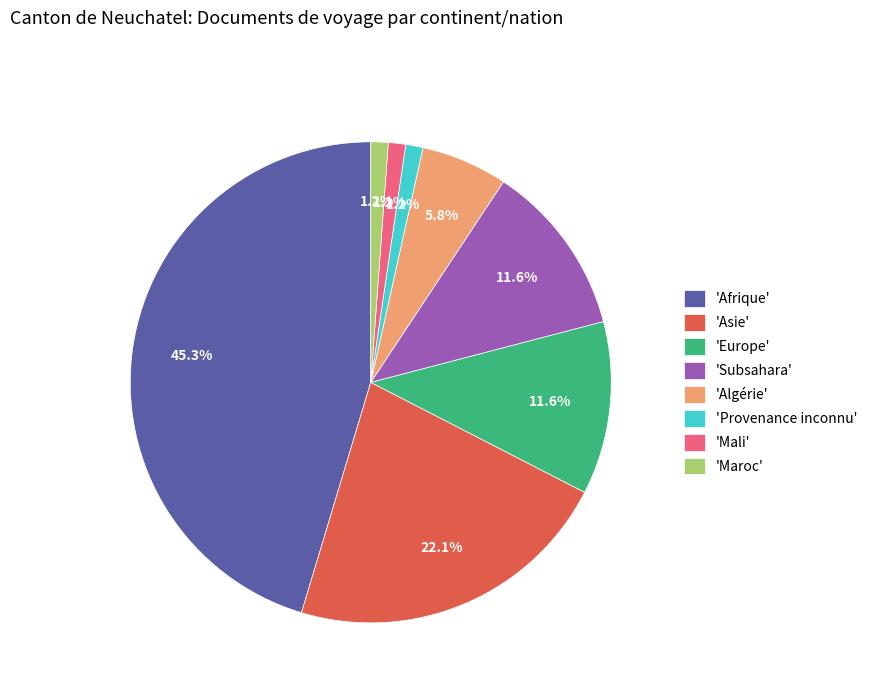

Is the sum of 'Subsahara' and 'Maroc' greater than half?

No